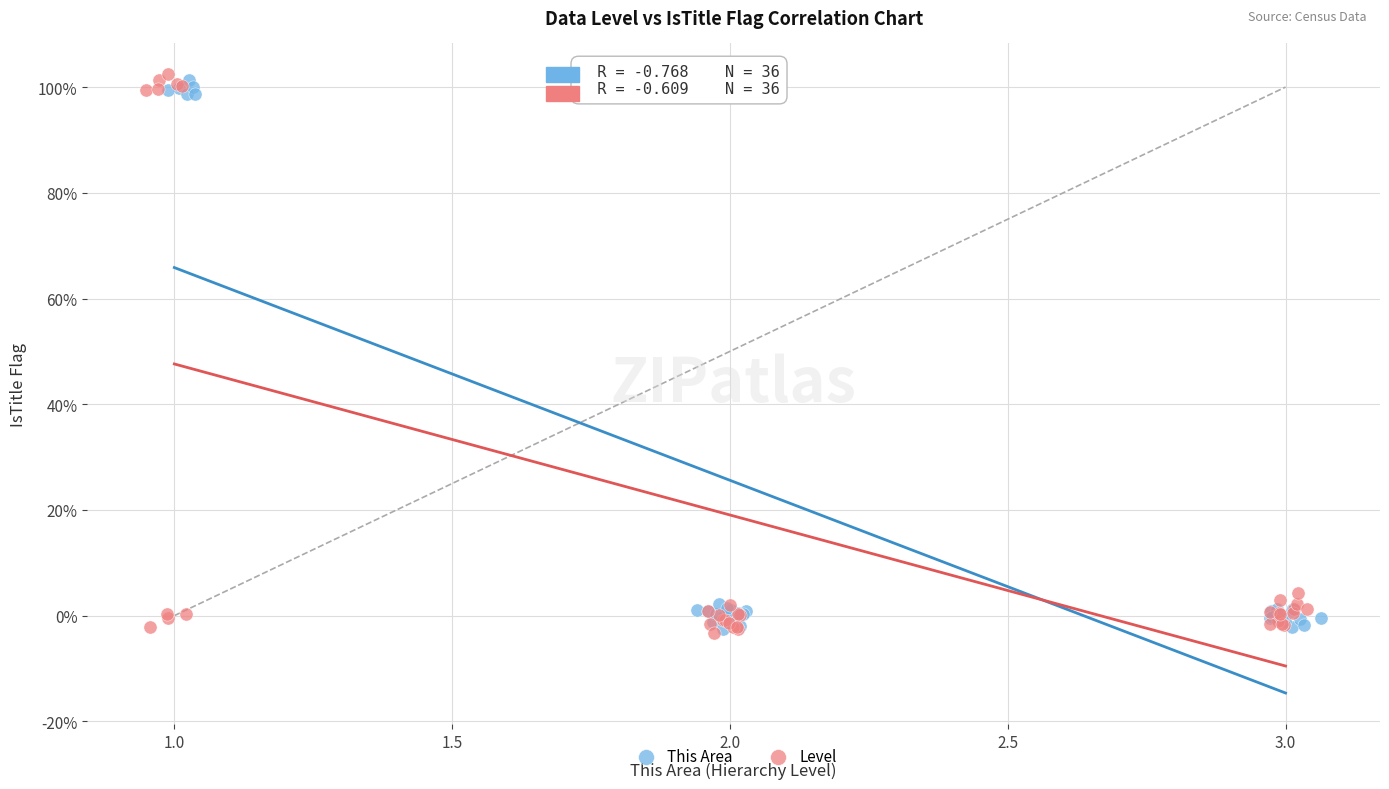

What are all the series names shown in the legend?

This Area, Level